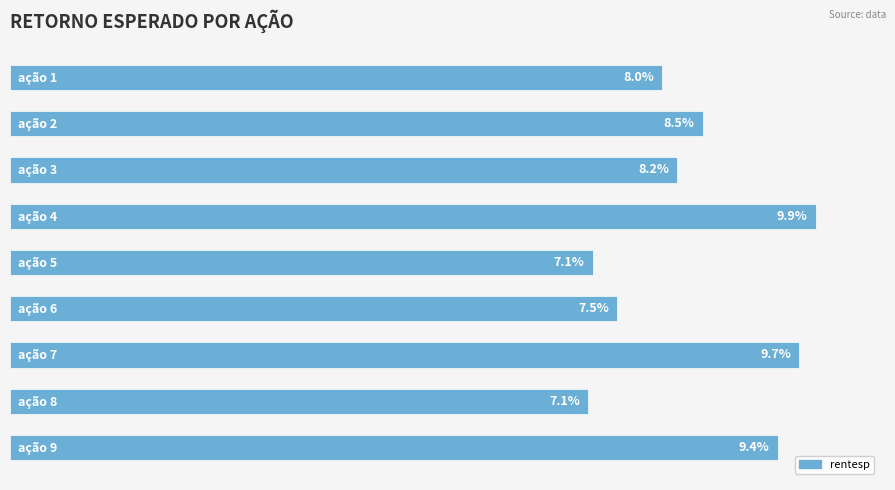

Are the bars horizontal?

Yes